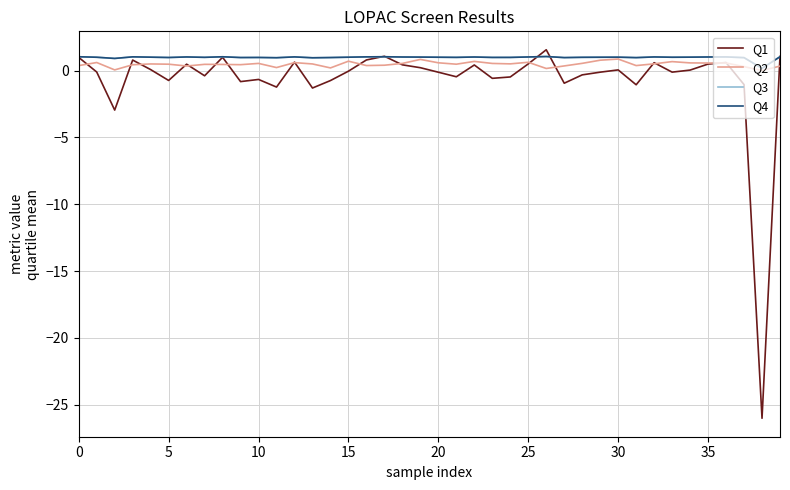

How many interior local peaks does the Q3 series have?

11